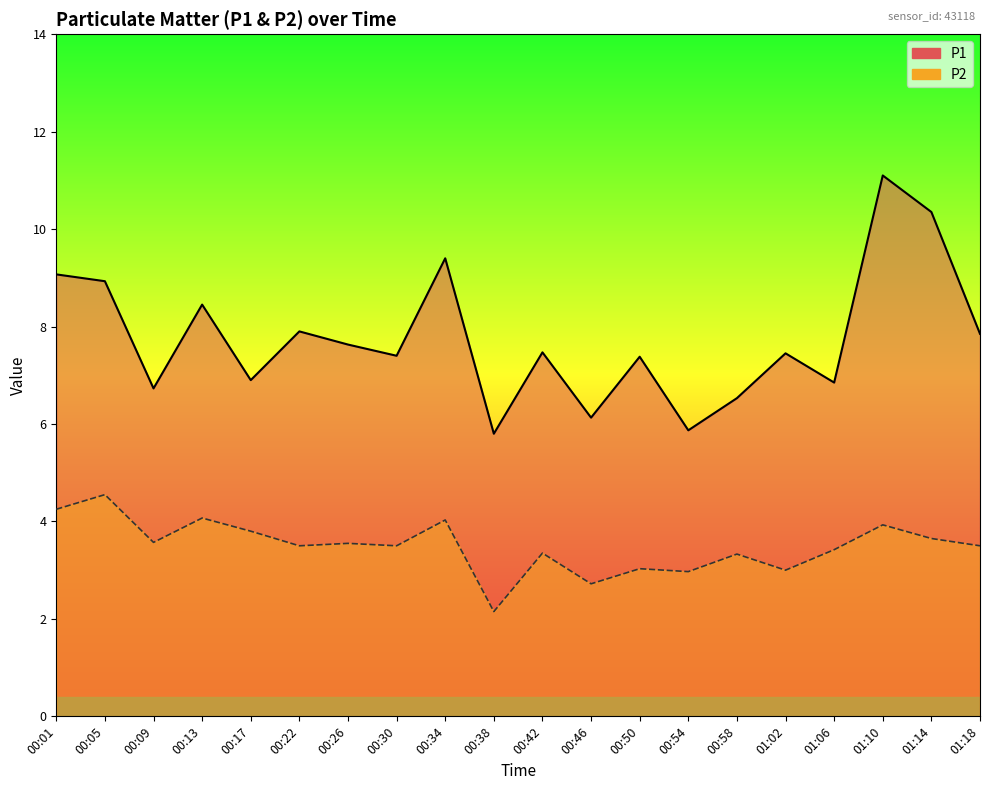

How many data points in P1 are less than 7?

7